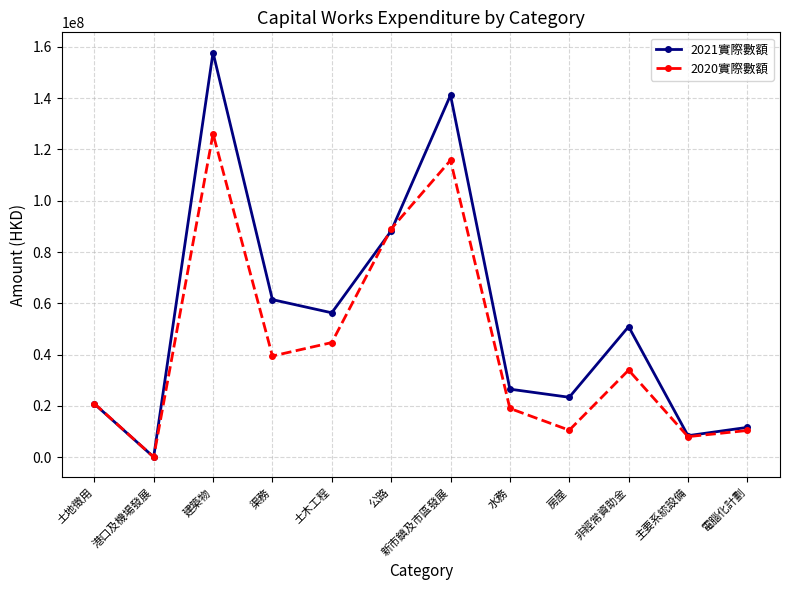

What is the approximate value of 2020實際數額 at 房屋?

10550675